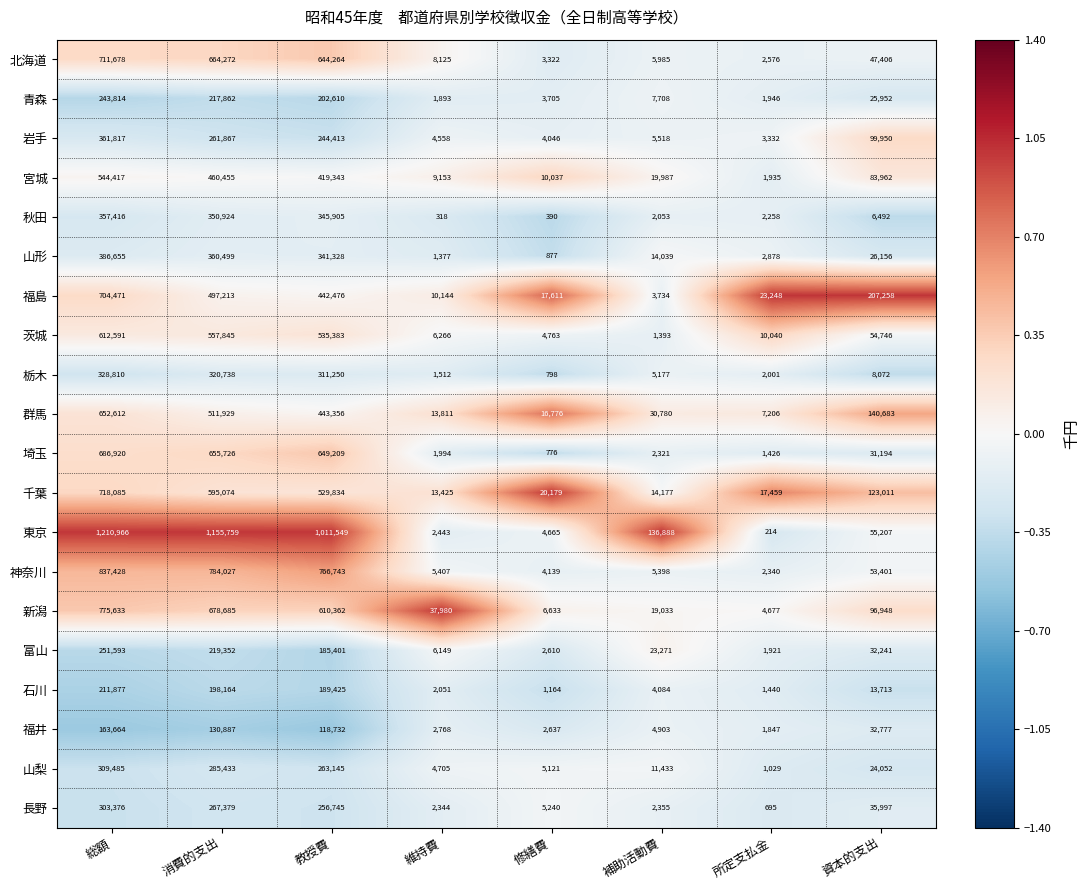

List the labels in order of 山形 value, largest first.

総額, 消費的支出, 教授費, 資本的支出, 補助活動費, 所定支払金, 維持費, 修繕費